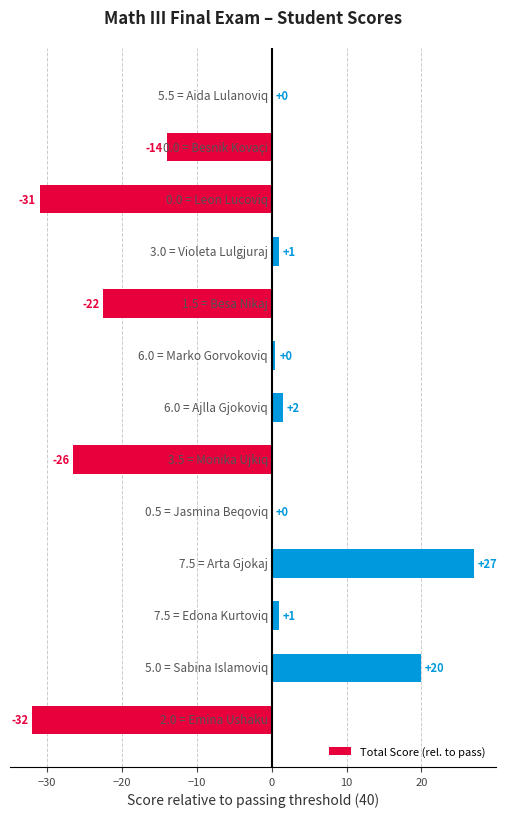

How many categories are shown in the chart?

13